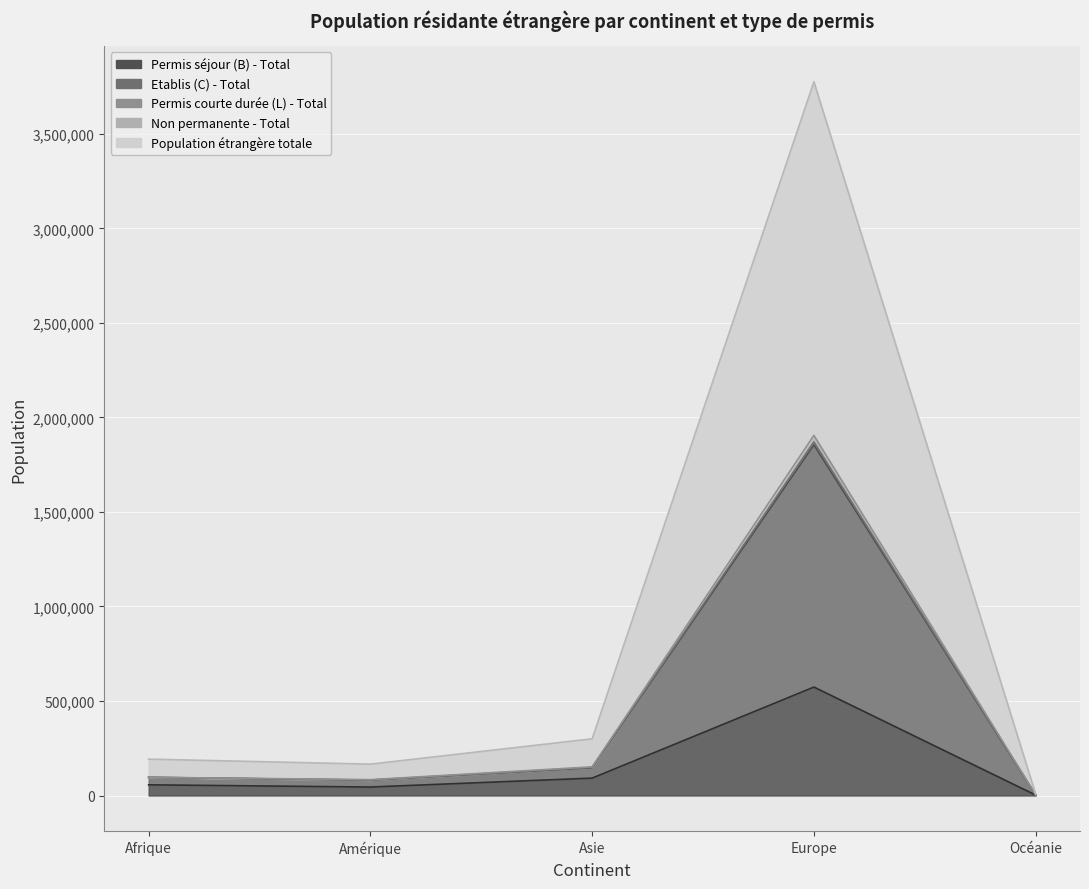

Which category has the lowest value in the Etablis (C) - Total series?

Océanie